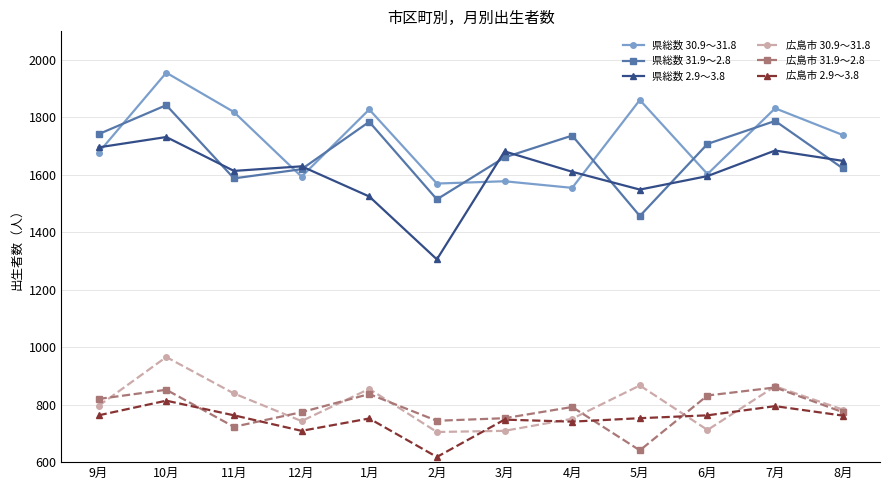

How many series are shown in this chart?

6